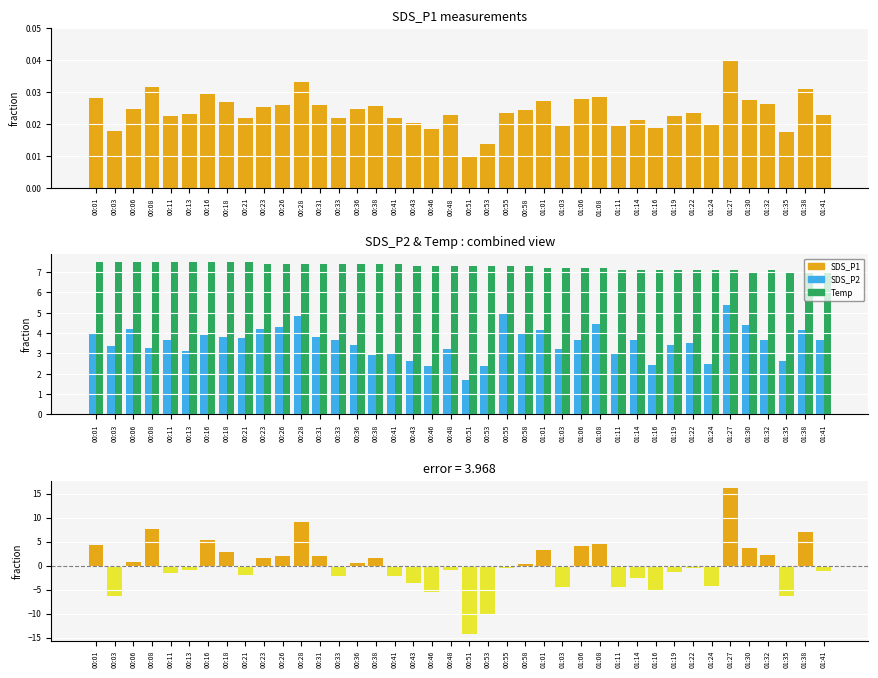

What is the total value across all series at 01:08?

44.7